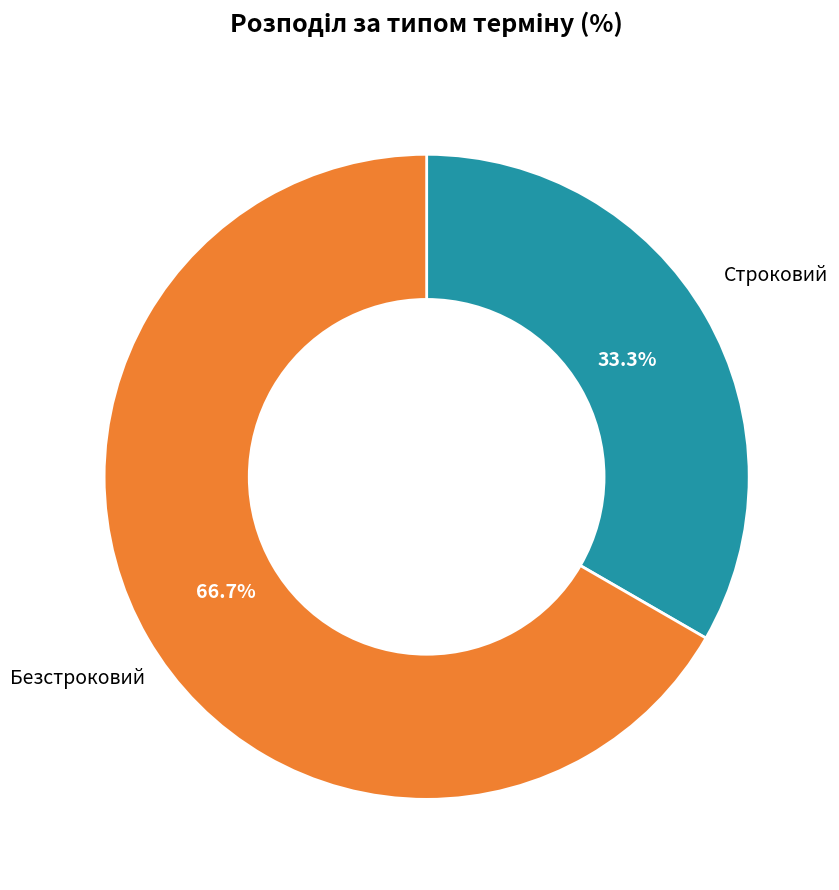

To the nearest percent, what is the combined percentage of Безстроковий and Строковий?

100%